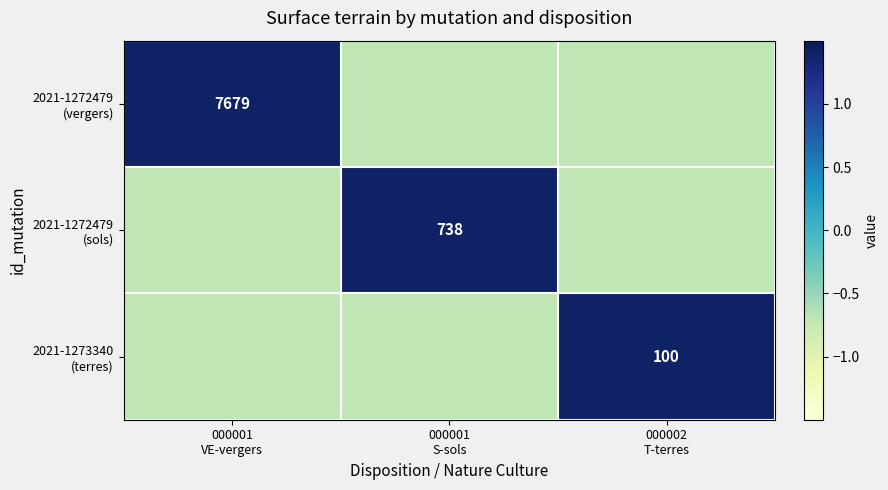

What is the sum of the 2021-1272479 (sols) values at 000001 VE-vergers and 000001 S-sols?

0.7